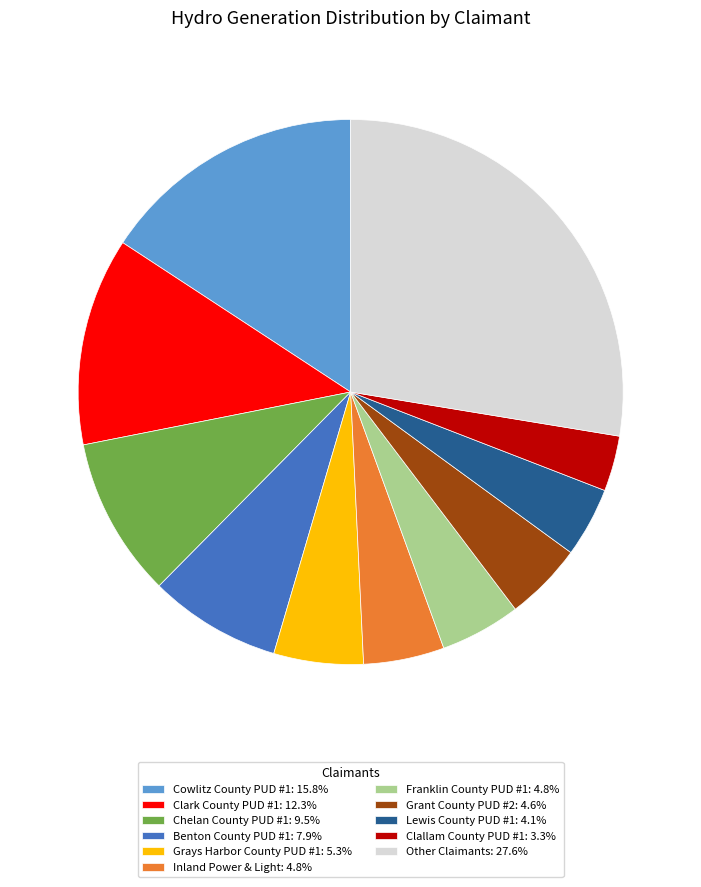

Does Other Claimants: 27.6% account for over 50% of the chart?

No